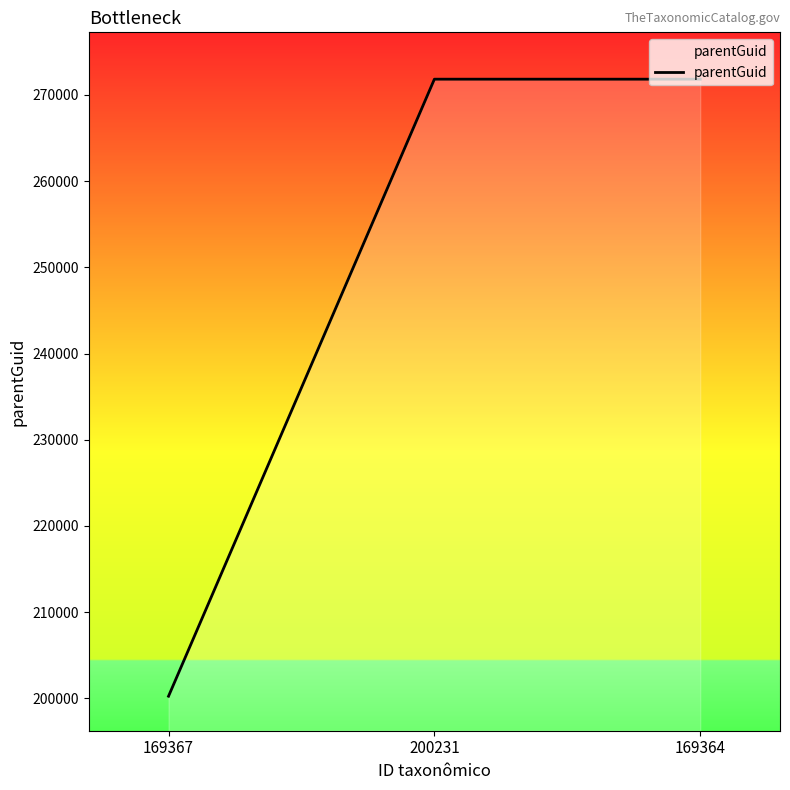

What is the difference between the values at 169364 and 169367?

71600